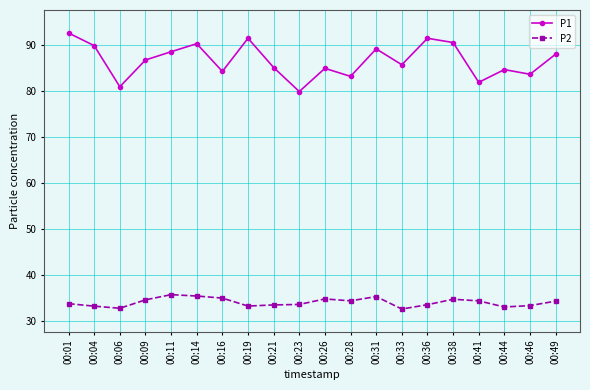

Which series has the largest total across all categories?

P1